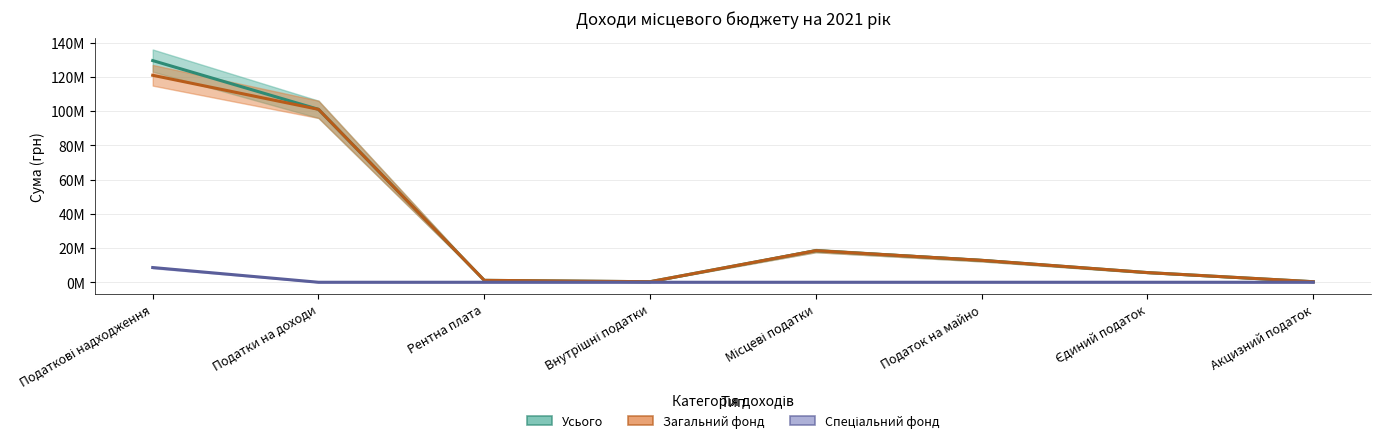

Where does the Загальний фонд series first go above 12813000?

Податкові надходження